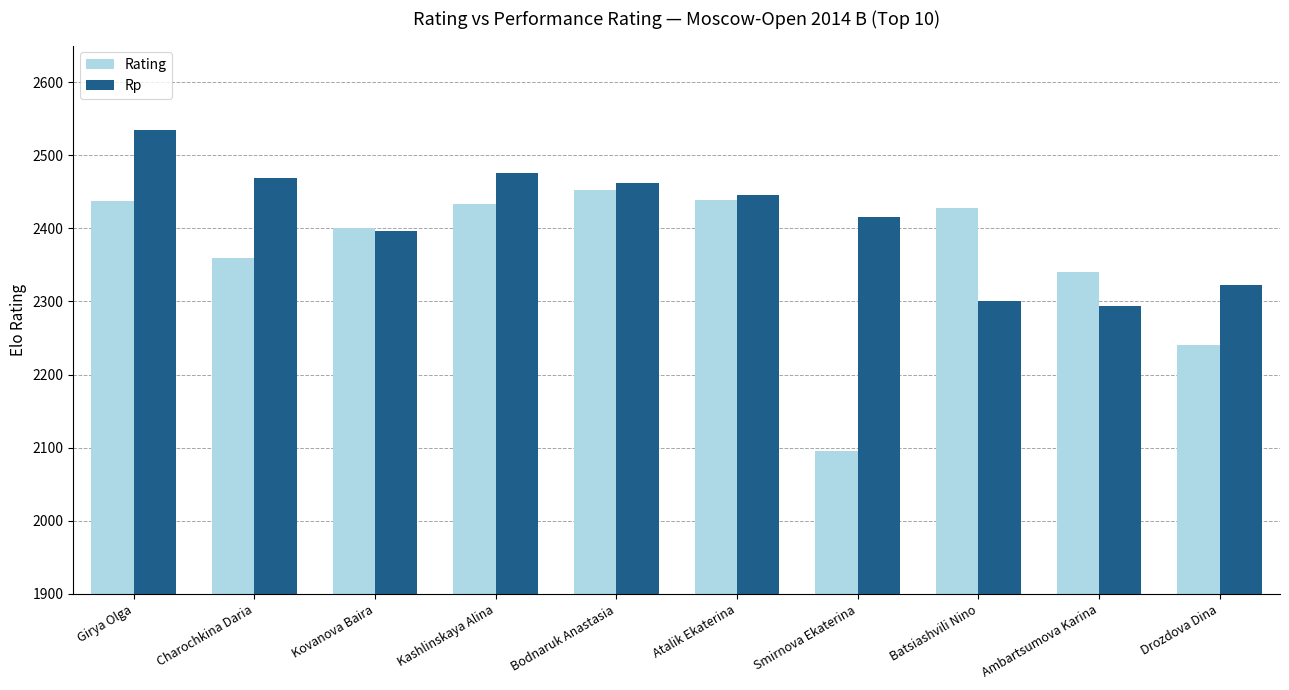

What is the difference between the Rating values at Atalik Ekaterina and Girya Olga?

1